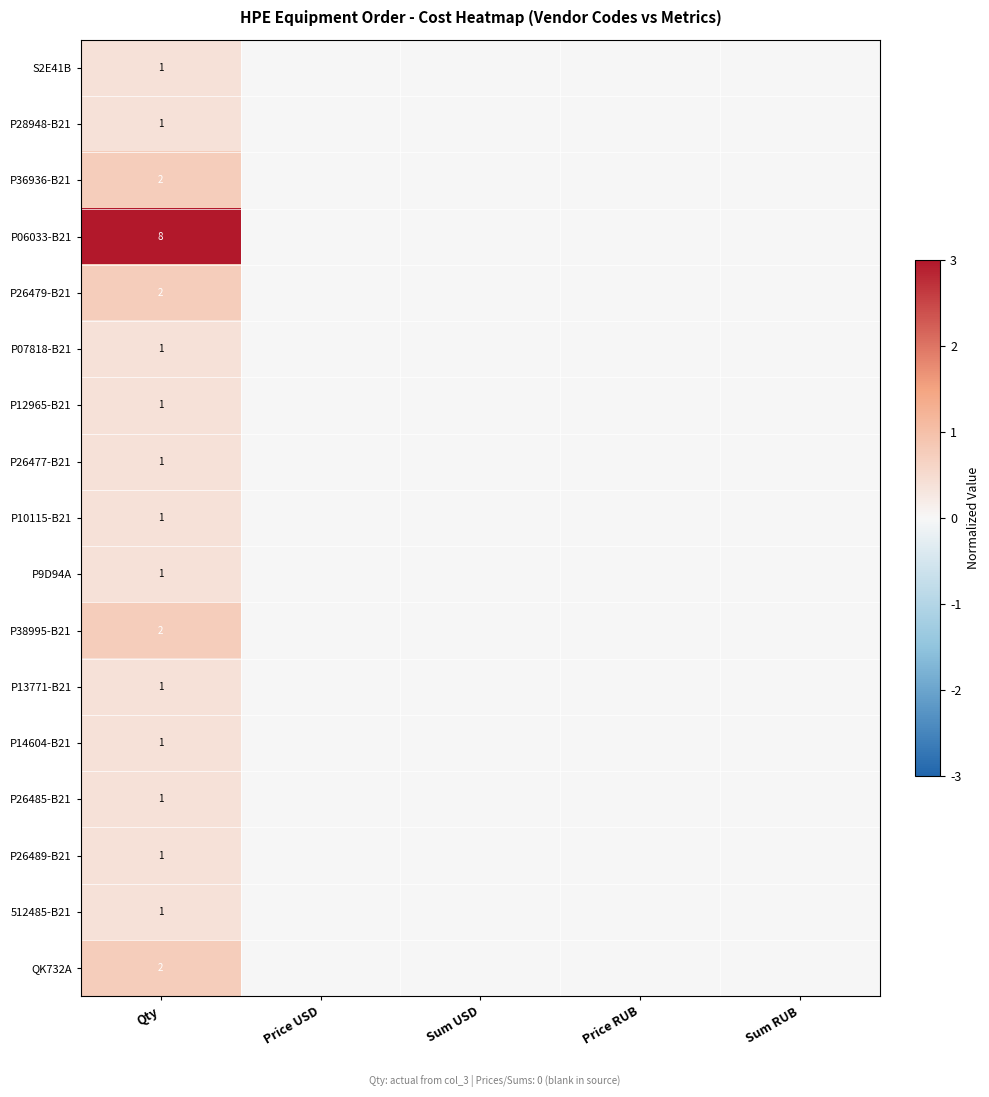

The P26489-B21 series shows 0.2 at Qty. True or false?

False